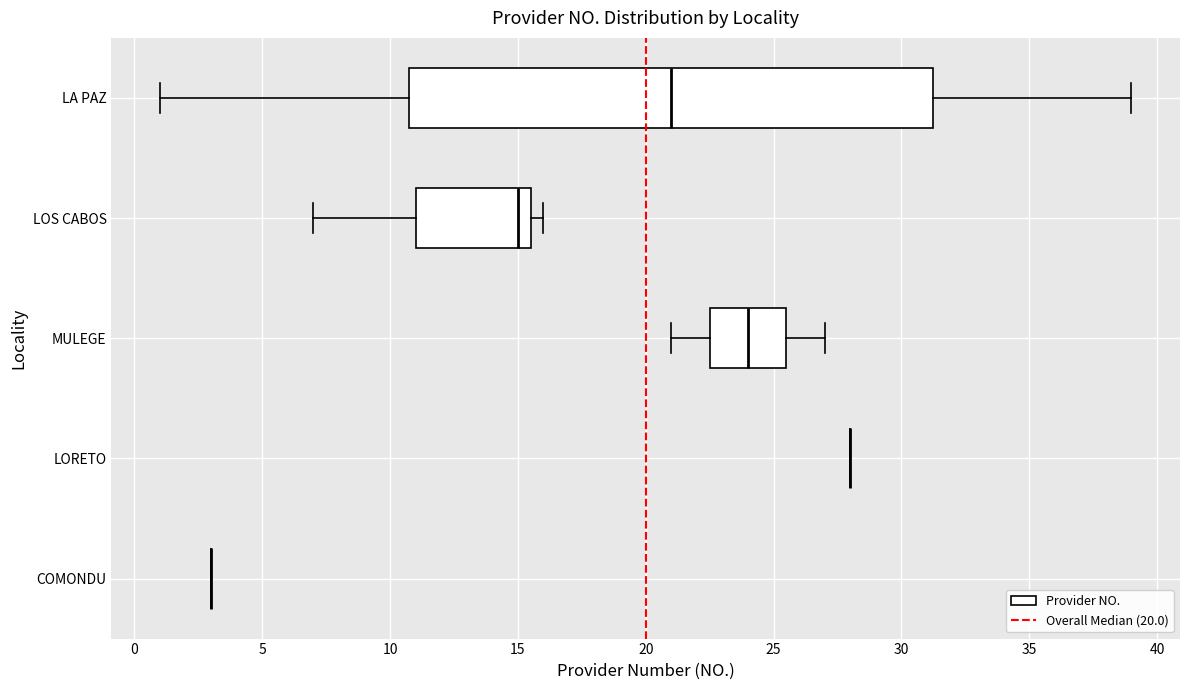

Reading bottom to top, transcribe this box plot: for each box, give where its median line is, the range the box spans, and where its two whiskers end, as read against the x-axis. The values are not printed on the chart, so give them approximately, as read against the axis.

COMONDU: box collapsed to a line at 3.0, whiskers 3.0 to 3.0
LORETO: box collapsed to a line at 28.0, whiskers 28.0 to 28.0
MULEGE: median 24.0, box 22.5 to 25.5, whiskers 21.0 to 27.0
LOS CABOS: median 15.0, box 11.0 to 15.5, whiskers 7.0 to 16.0
LA PAZ: median 21.0, box 11.0 to 31.5, whiskers 1.0 to 39.0